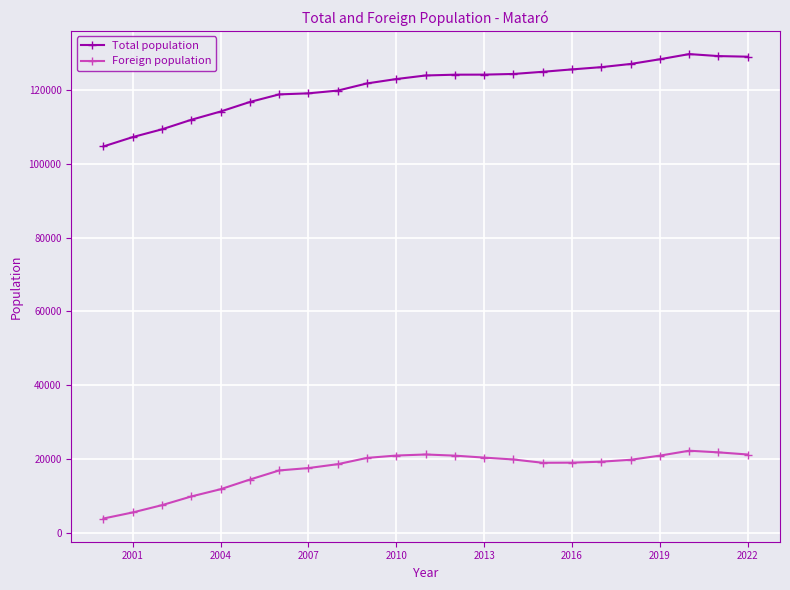

What is the difference between the second highest and second lowest values in the Foreign population series?

16264